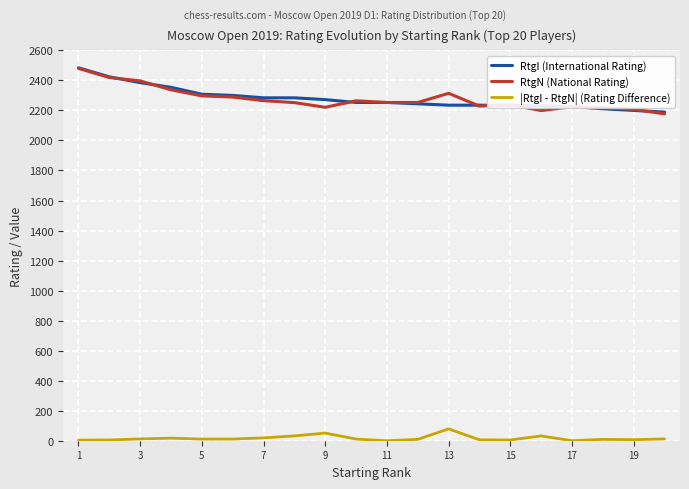

What is the highest value of the RtgN (National Rating) series?

2480